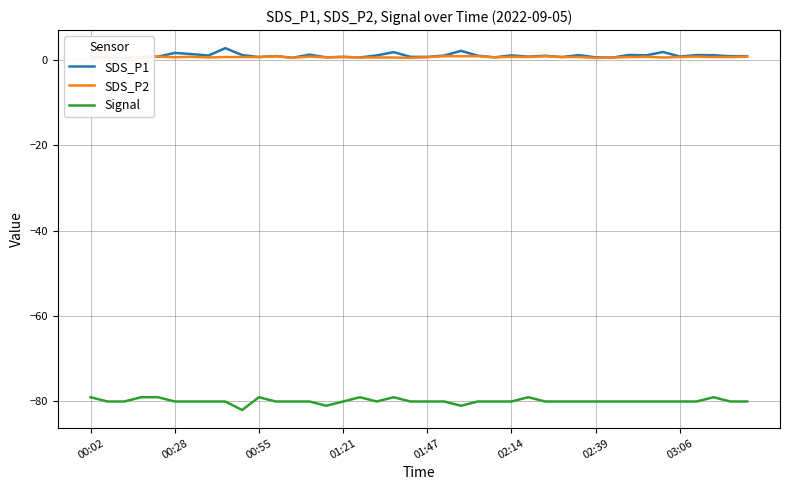

Is this an area chart (filled region under the line)?

No